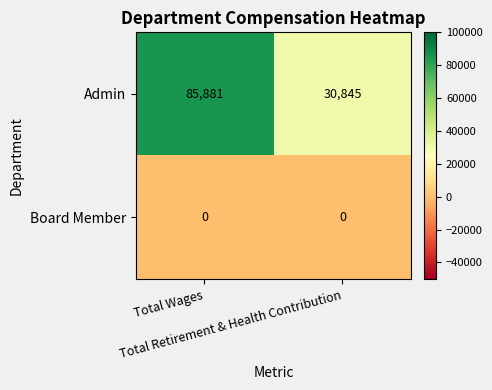

List the series in order of their peak value, highest first.

Admin, Board Member